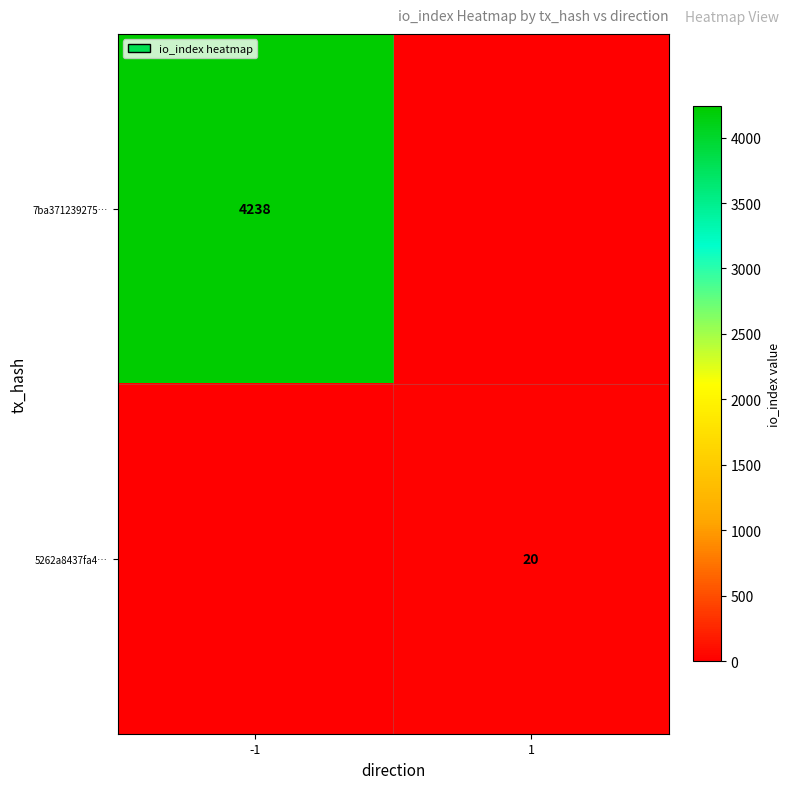

What is the total value across all series at -1?

4238